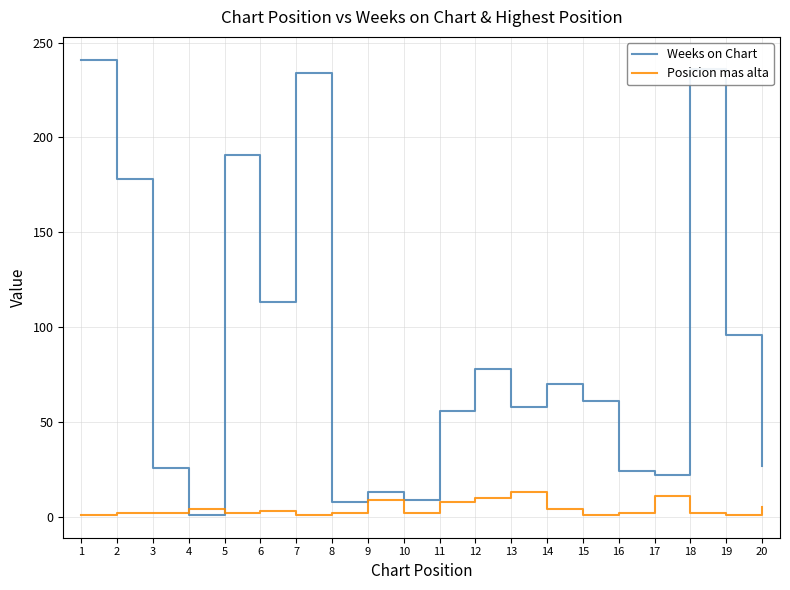

Which series changed the most between 13 and 20?

Weeks on Chart